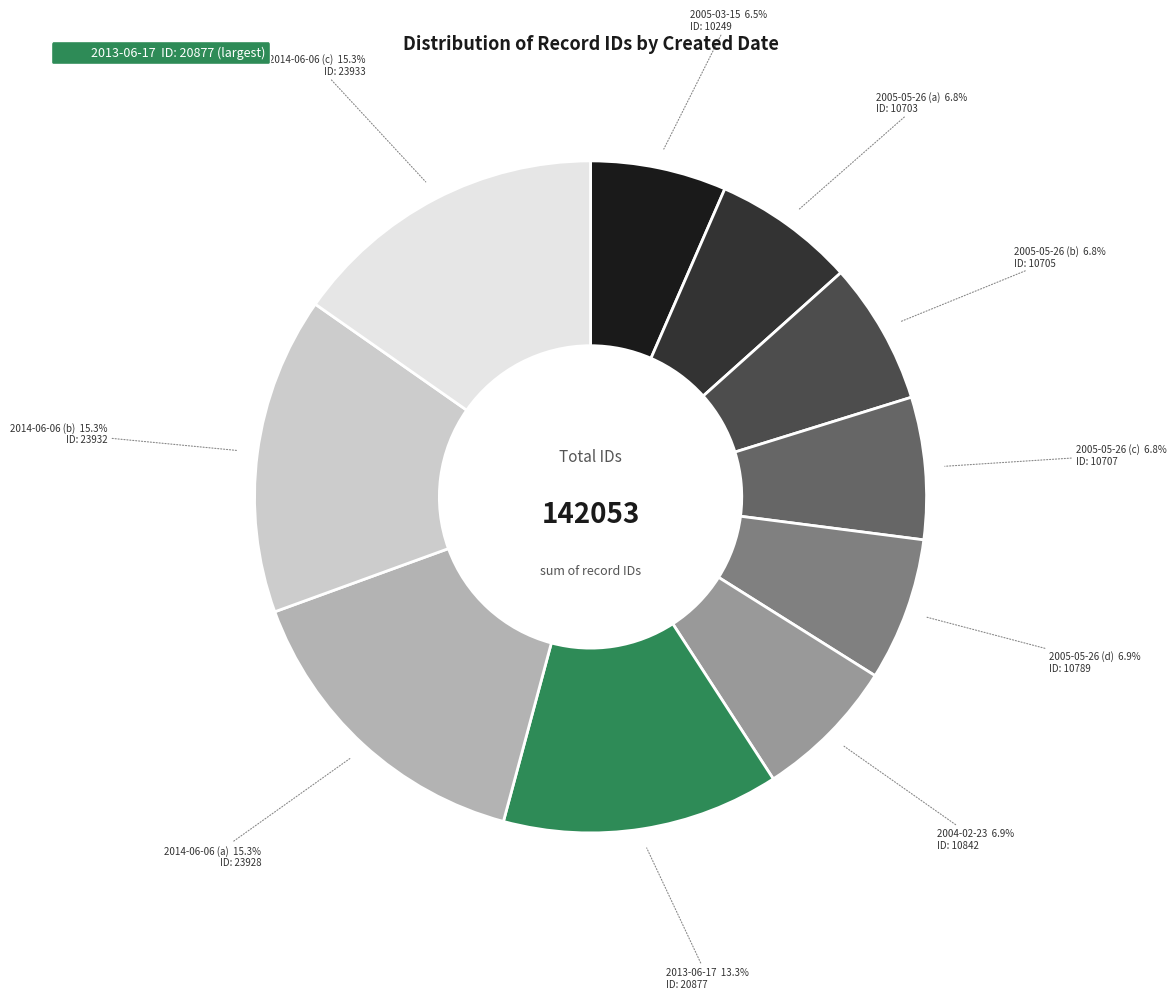

Is there a majority slice in this chart?

No